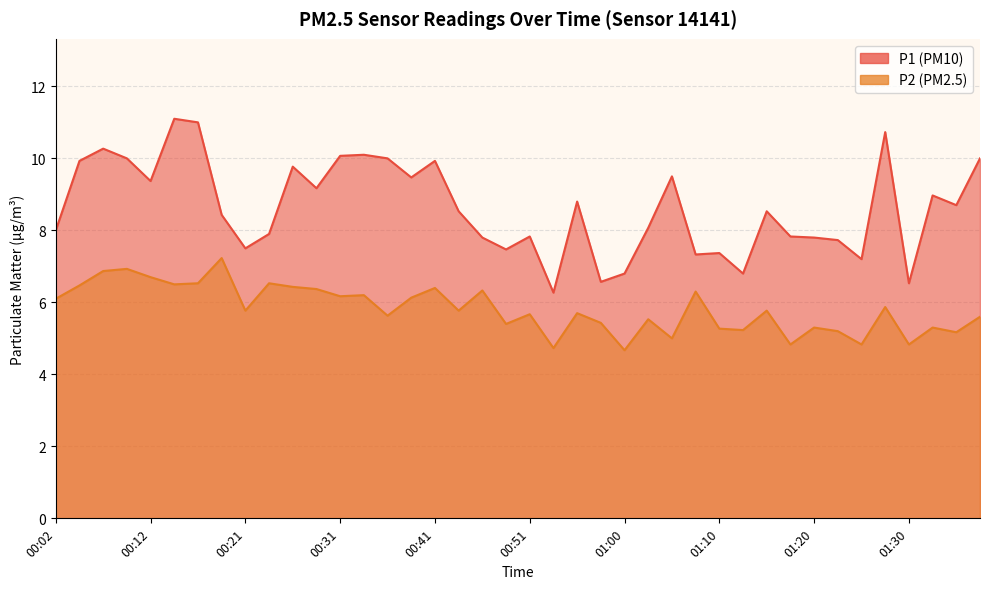

True or false: P2 has a value of 6.3 at 00:46.

True